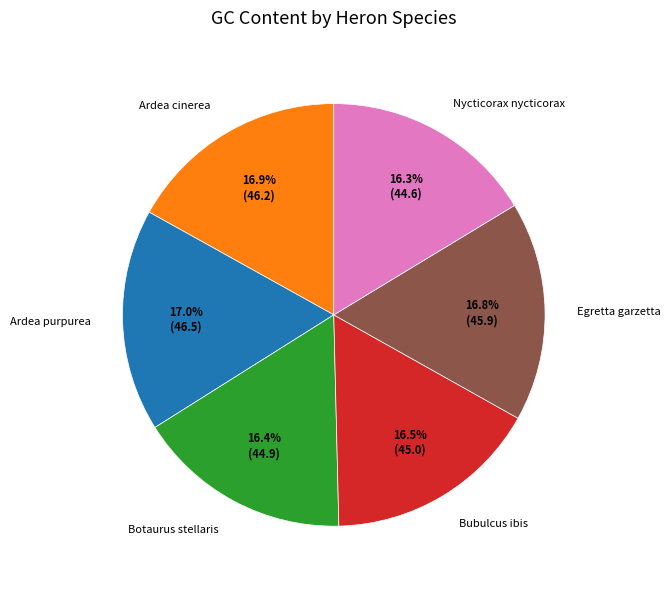

Do Botaurus stellaris and Ardea cinerea together represent more than half of the pie?

No